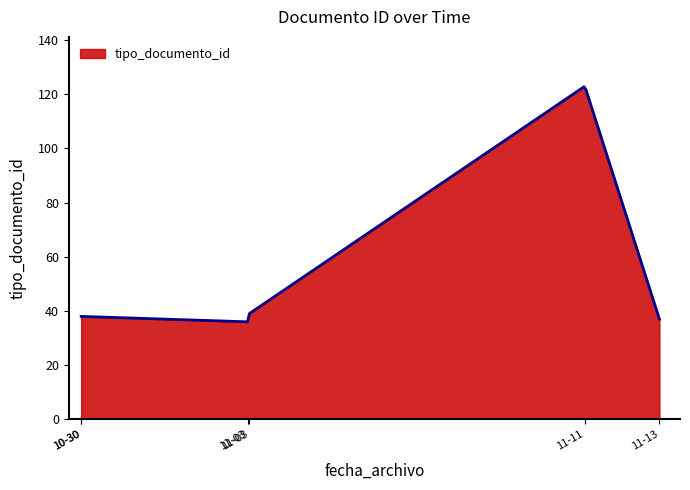

What is the greatest value displayed?

122.8